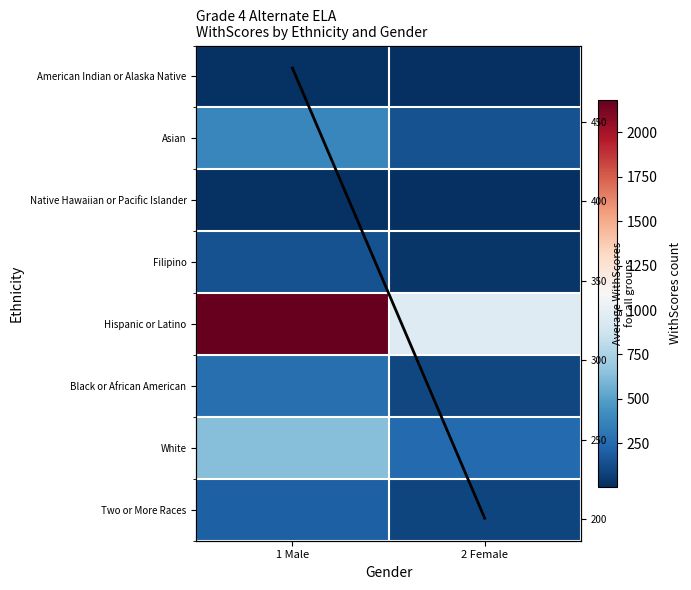

Is the value of Two or More Races at 2 Female greater than the value of American Indian or Alaska Native at 2 Female?

Yes